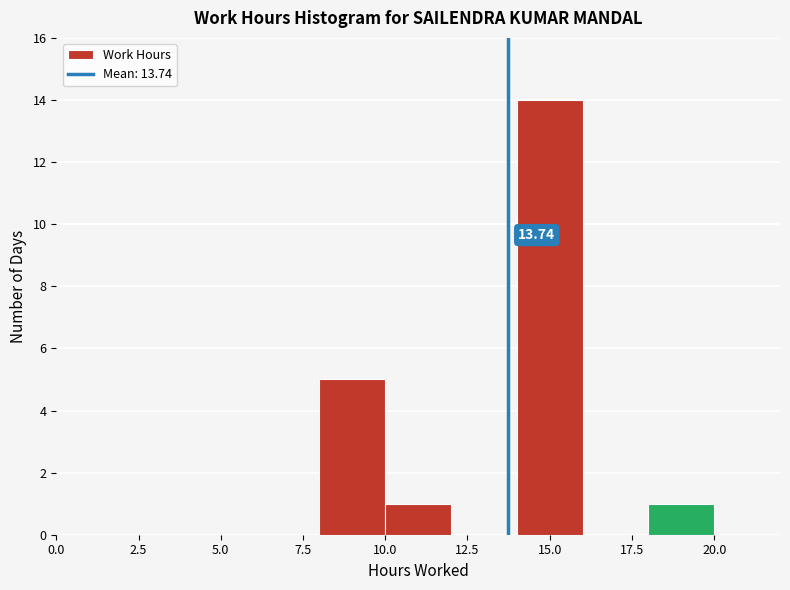

Which range on the x-axis has the tallest bar?

14 to 16